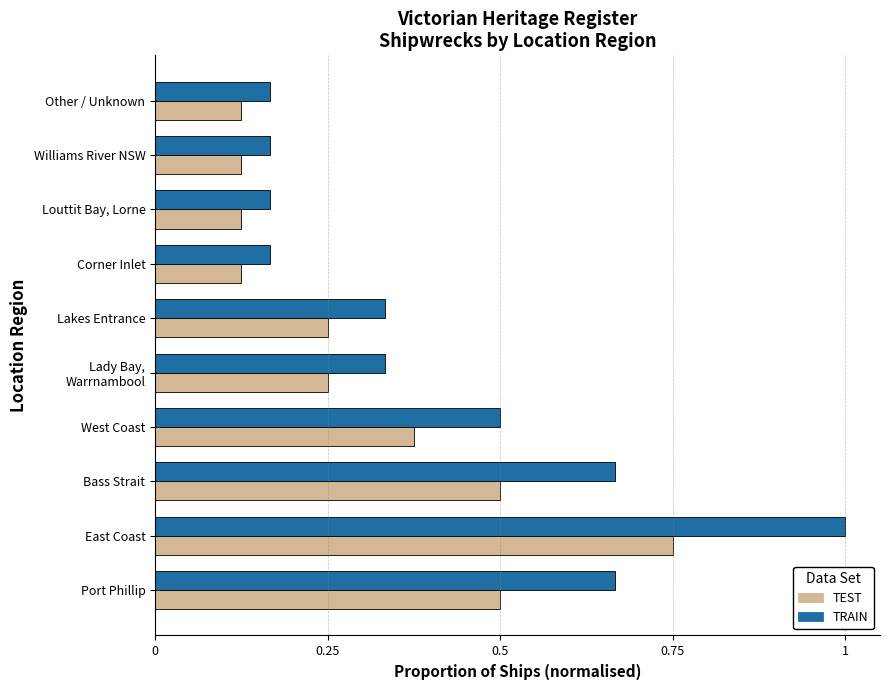

Which series has the largest total across all categories?

TRAIN